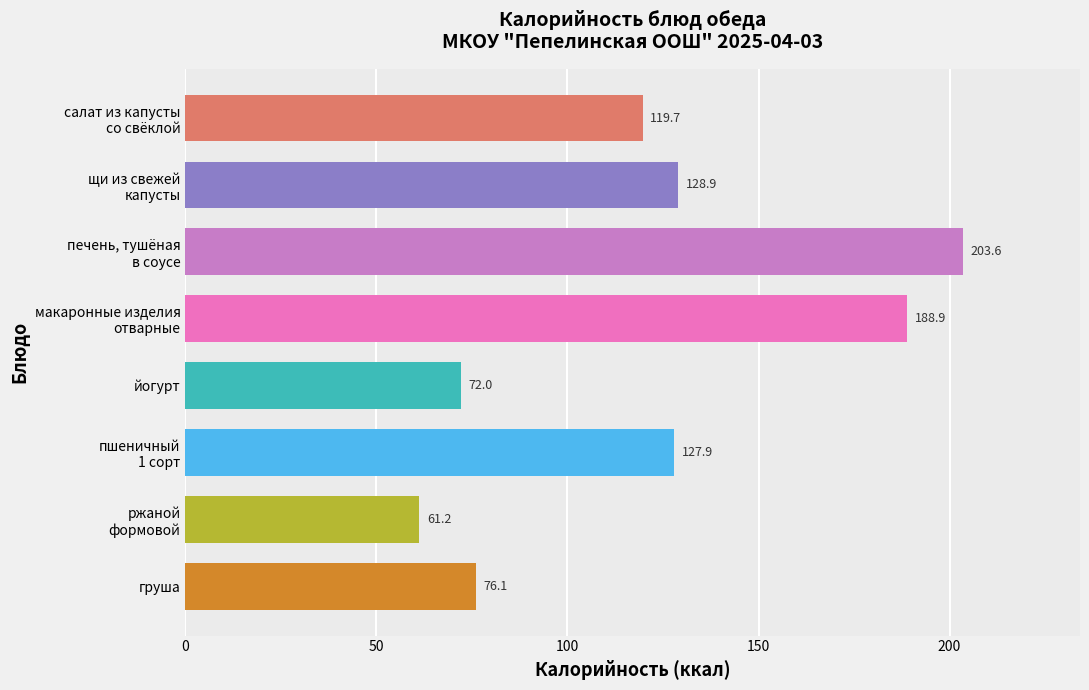

What is the maximum value shown in the chart?

203.6